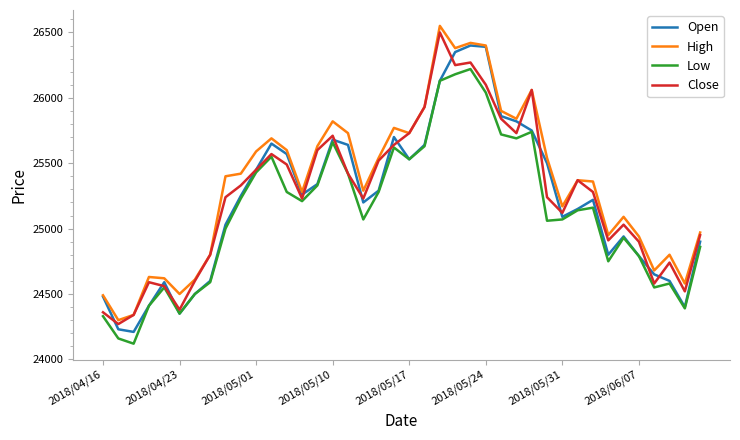

True or false: Low and High cross at least once.

False